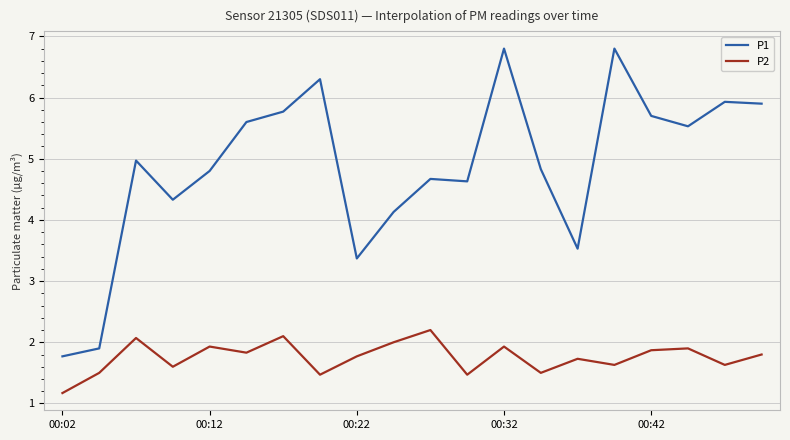

True or false: P1 and P2 cross at least once.

False